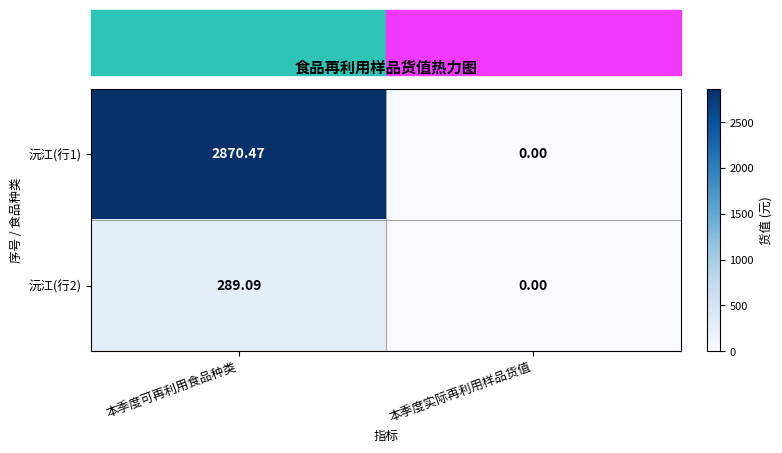

List the labels in order of 沅江(行2) value, largest first.

本季度可再利用食品种类, 本季度实际再利用样品货值